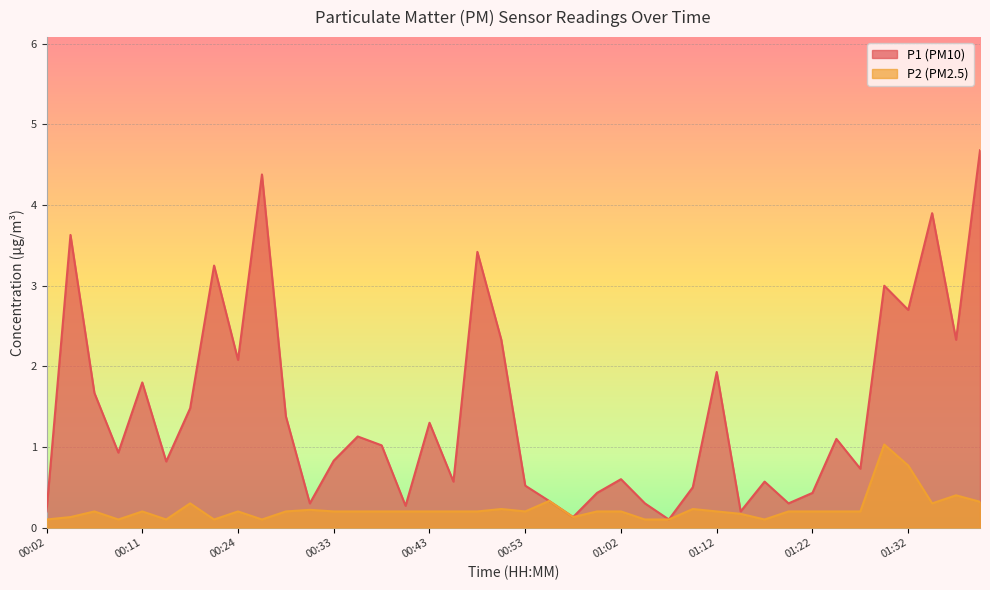

What is the lowest value of the P2 series?

0.1